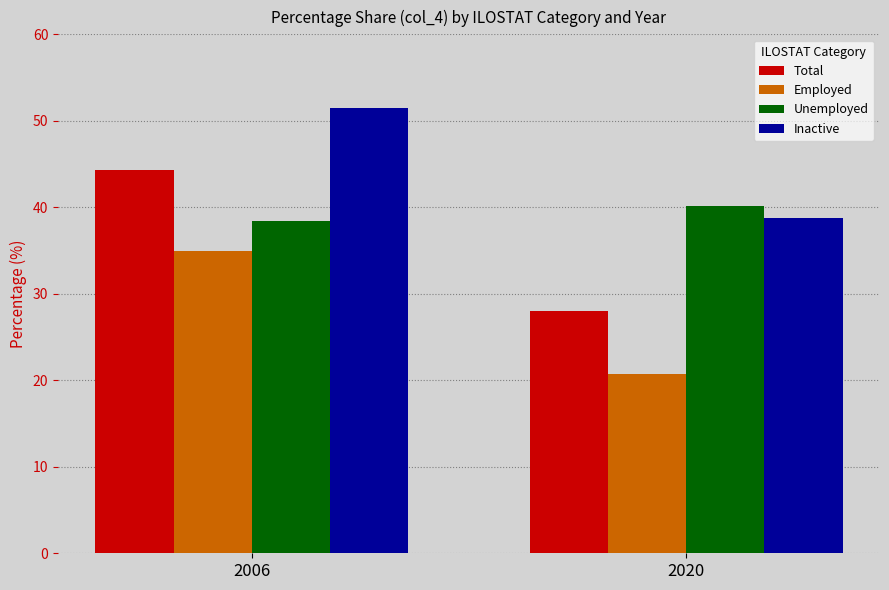

Where is Employed nearest to the value 27?

2020